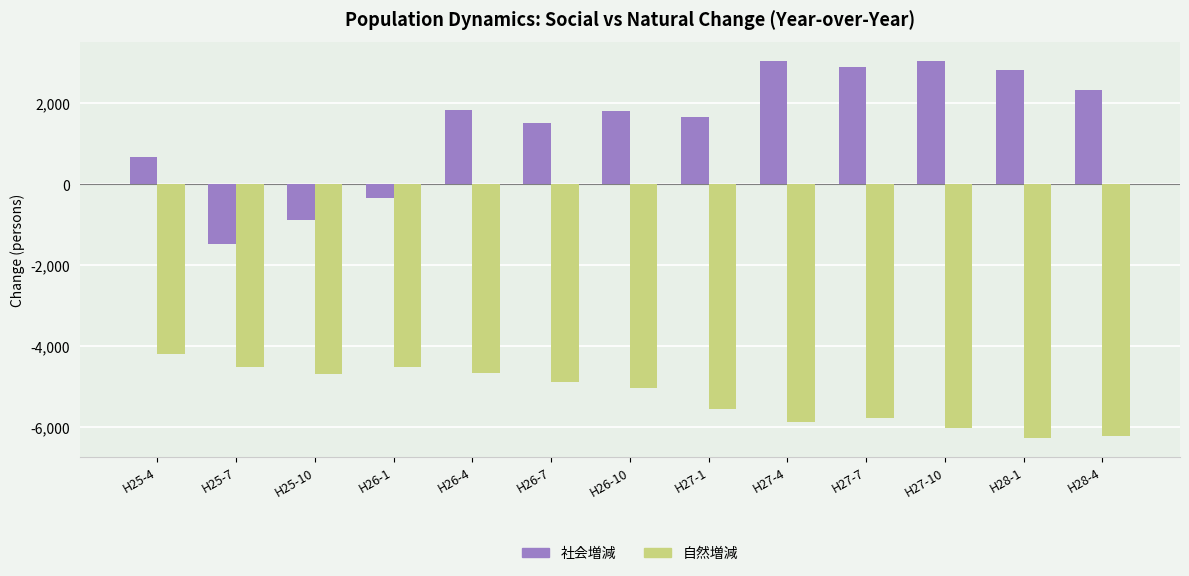

At which label does 社会増減 reach its minimum?

H25-7